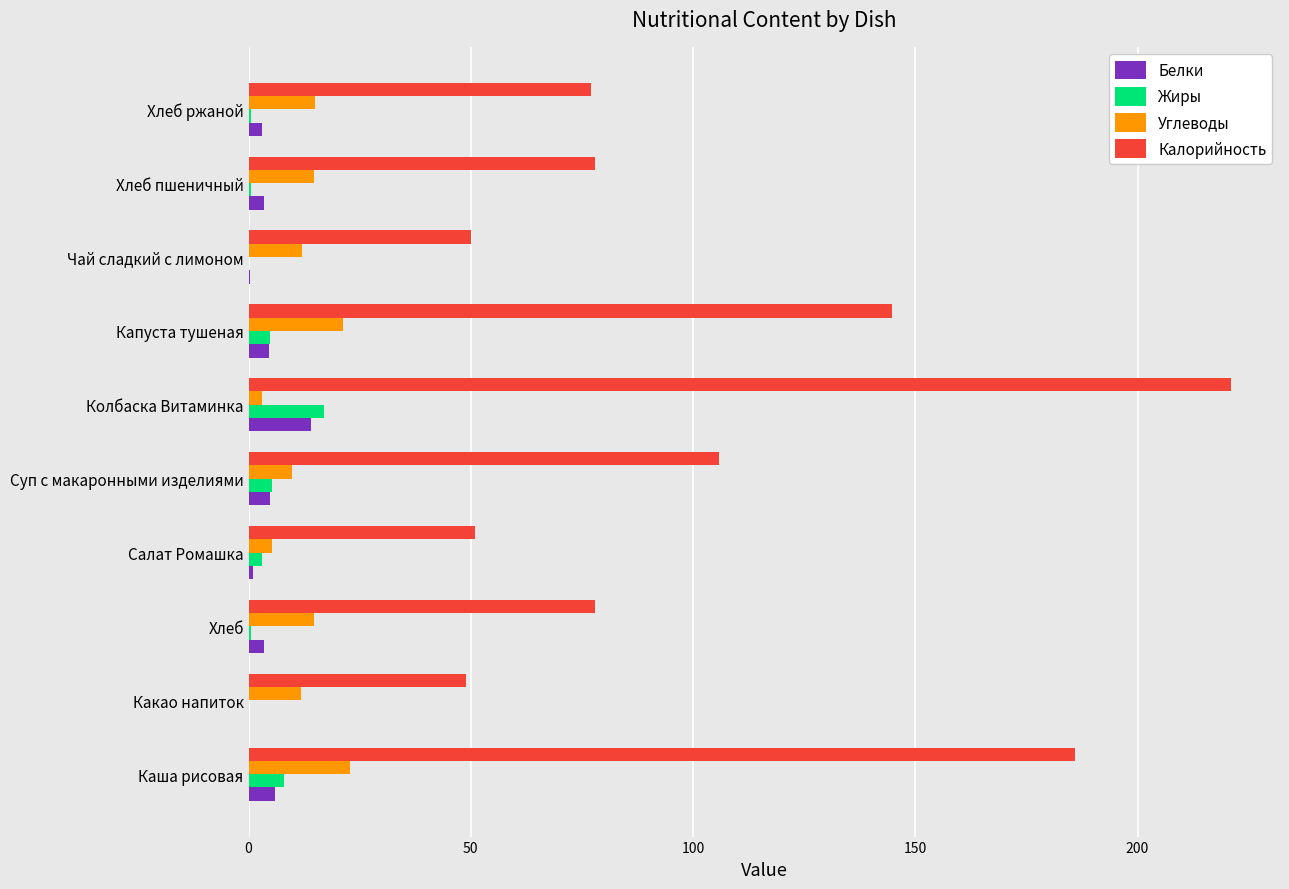

Which series has the largest total across all categories?

Калорийность